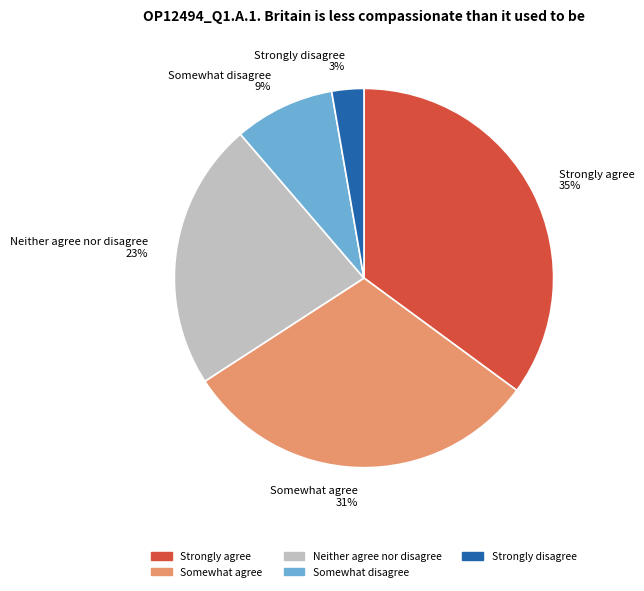

Between Strongly agree and Somewhat disagree, which is larger?

Strongly agree